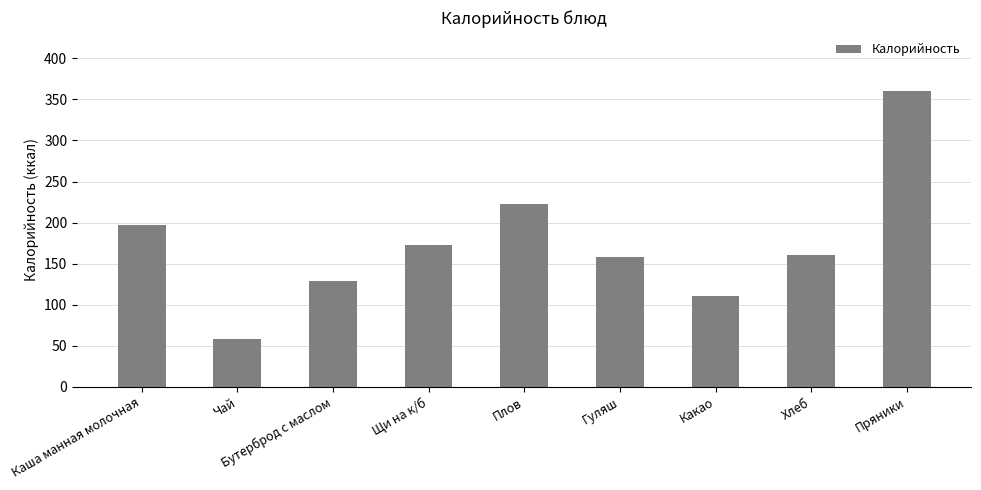

At which label does the data first exceed 160?

Каша манная молочная